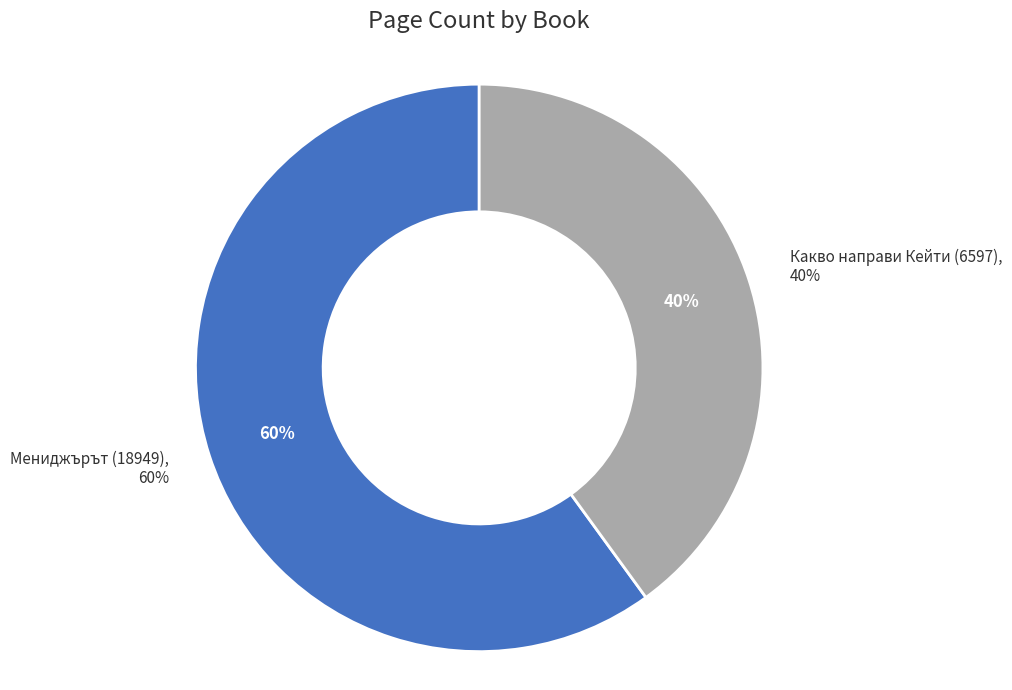

Does any single category account for the majority?

Yes